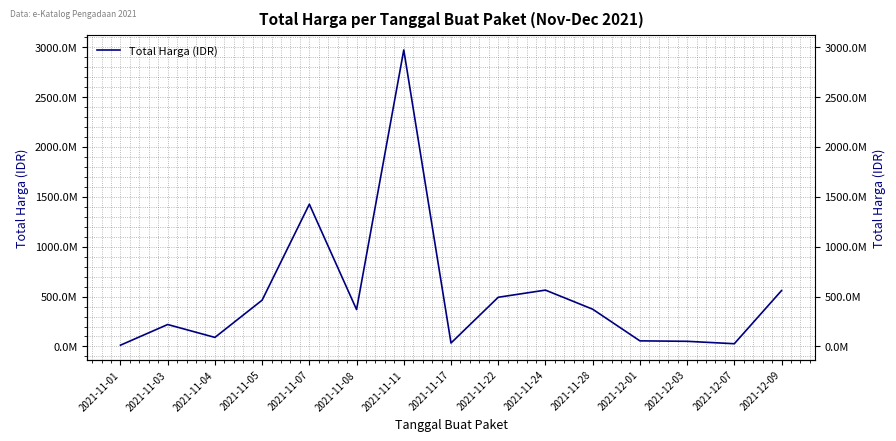

What is the difference between the values at 2021-11-17 and 2021-11-28?

339112000